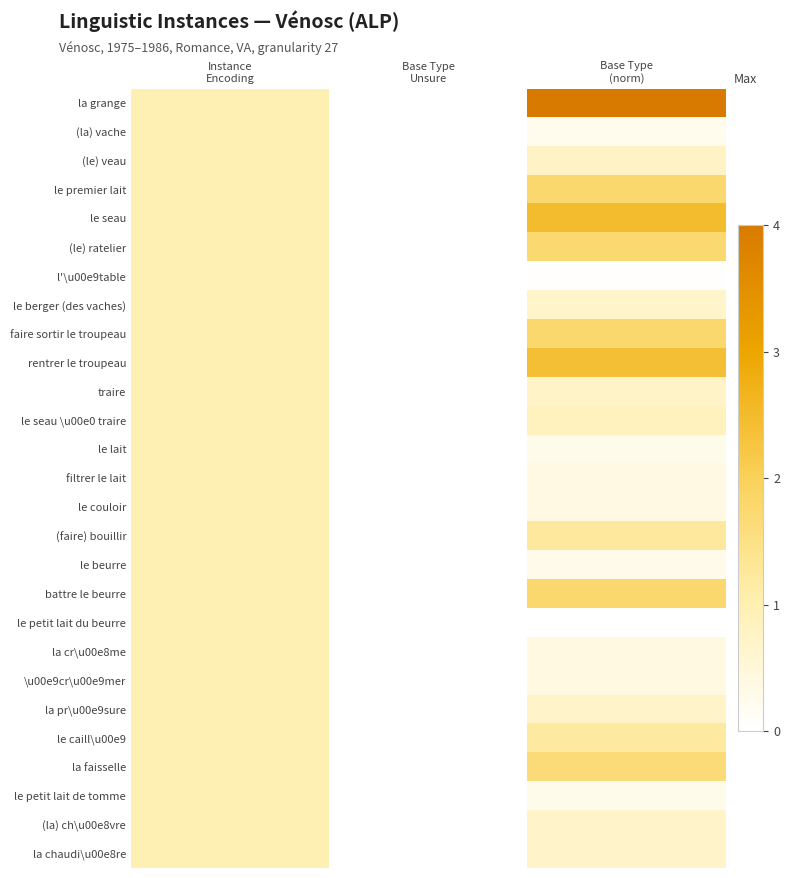

Count the number of data series in this chart.

27